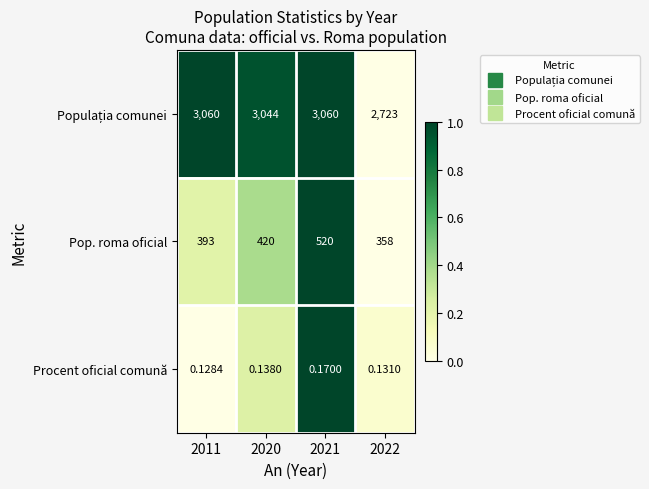

Is the value of Pop. roma oficial at 2011 greater than the value of Procent oficial comună at 2011?

Yes